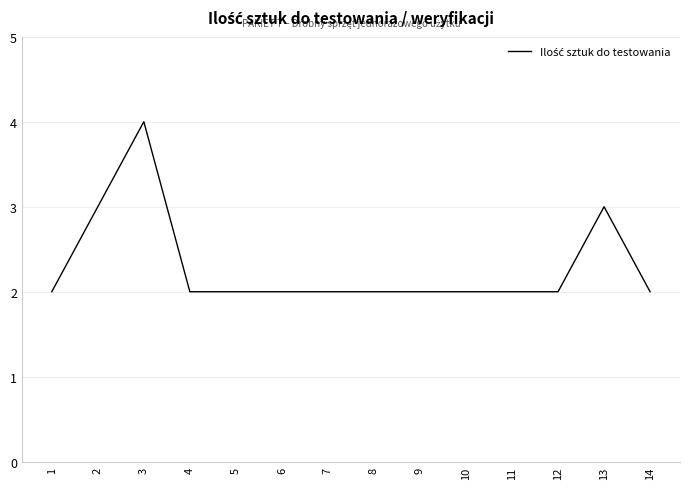

How many lines are shown in the chart?

1